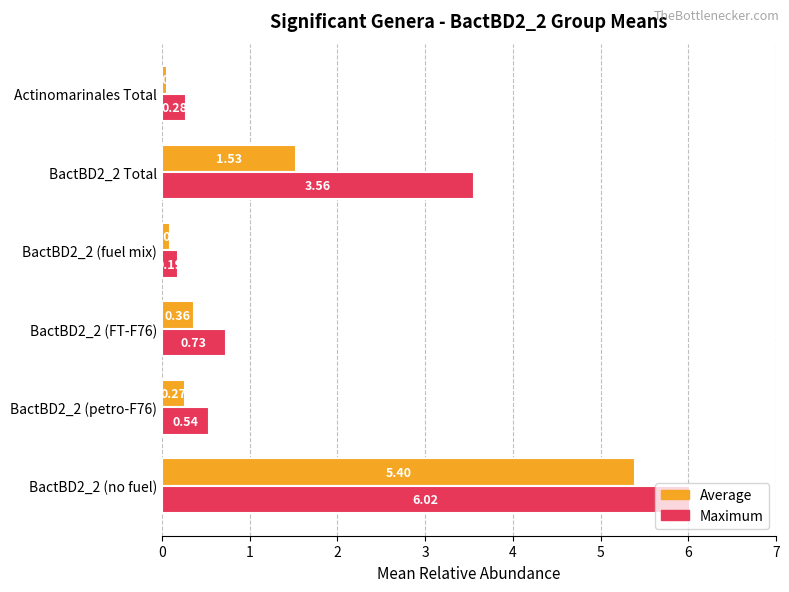

What is the sum of all Maximum values?

11.3